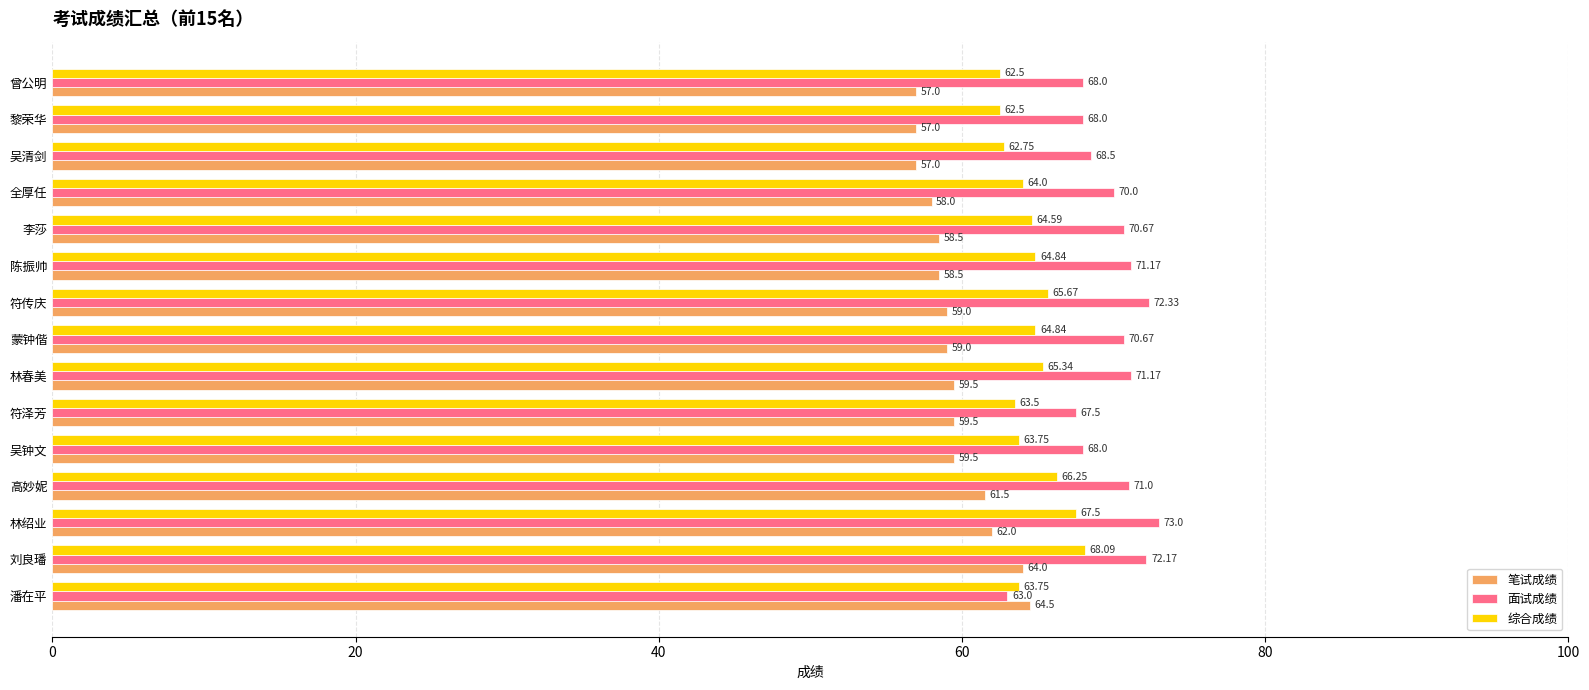

Which category has the highest value across all series?

林绍业